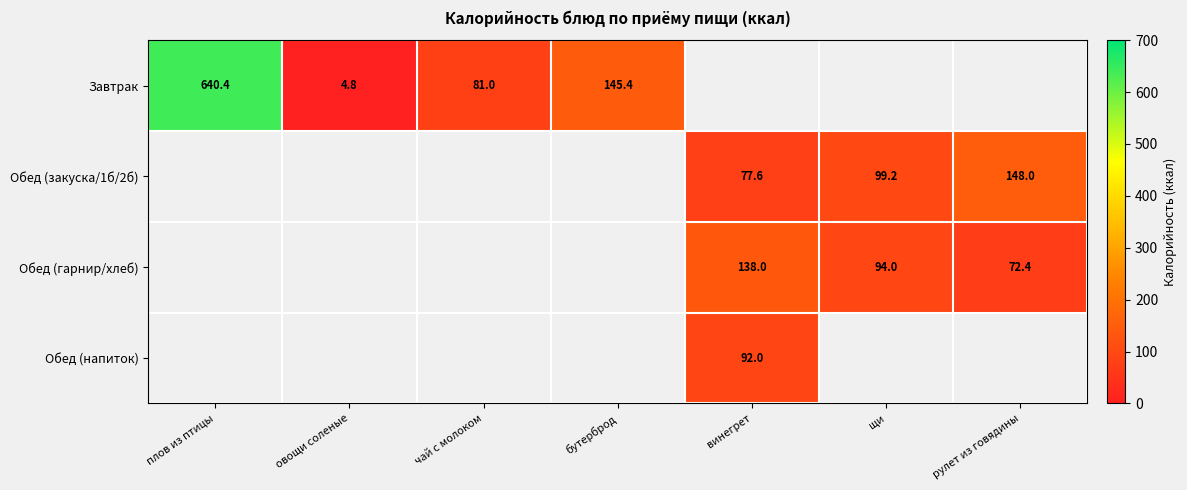

Is it true that Обед (гарнир/хлеб) equals 138.0 at винегрет?

True